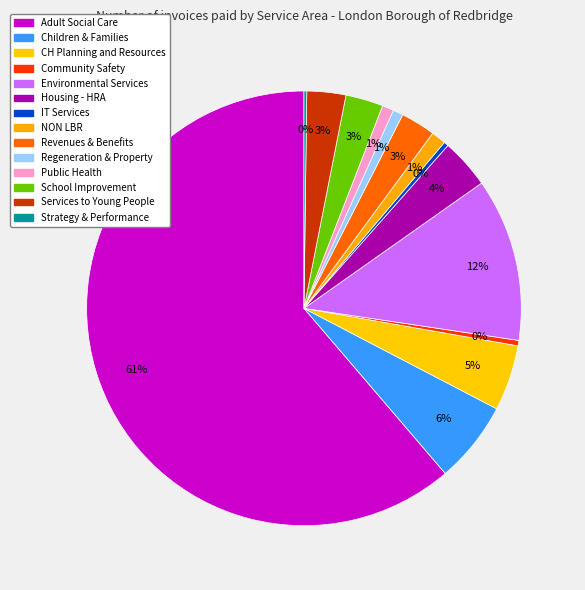

Approximately how many times larger is the value at IT Services compared to Strategy & Performance?

1.6